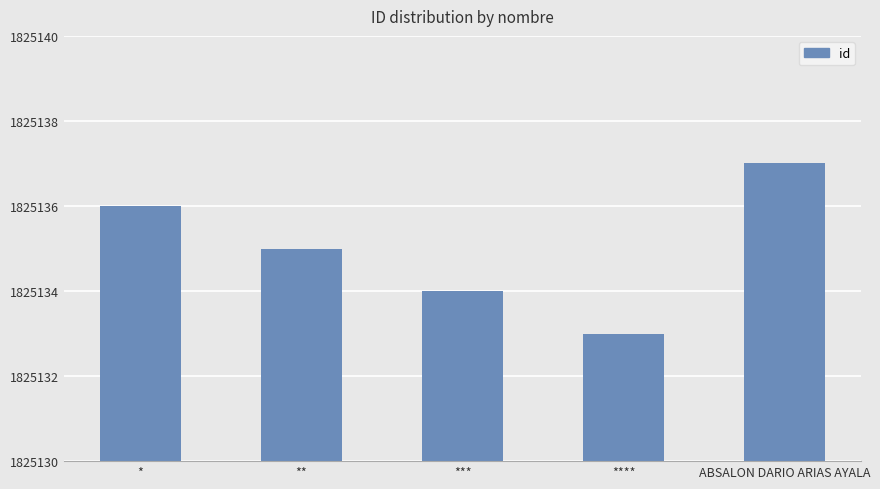

What is the maximum value shown in the chart?

1825137